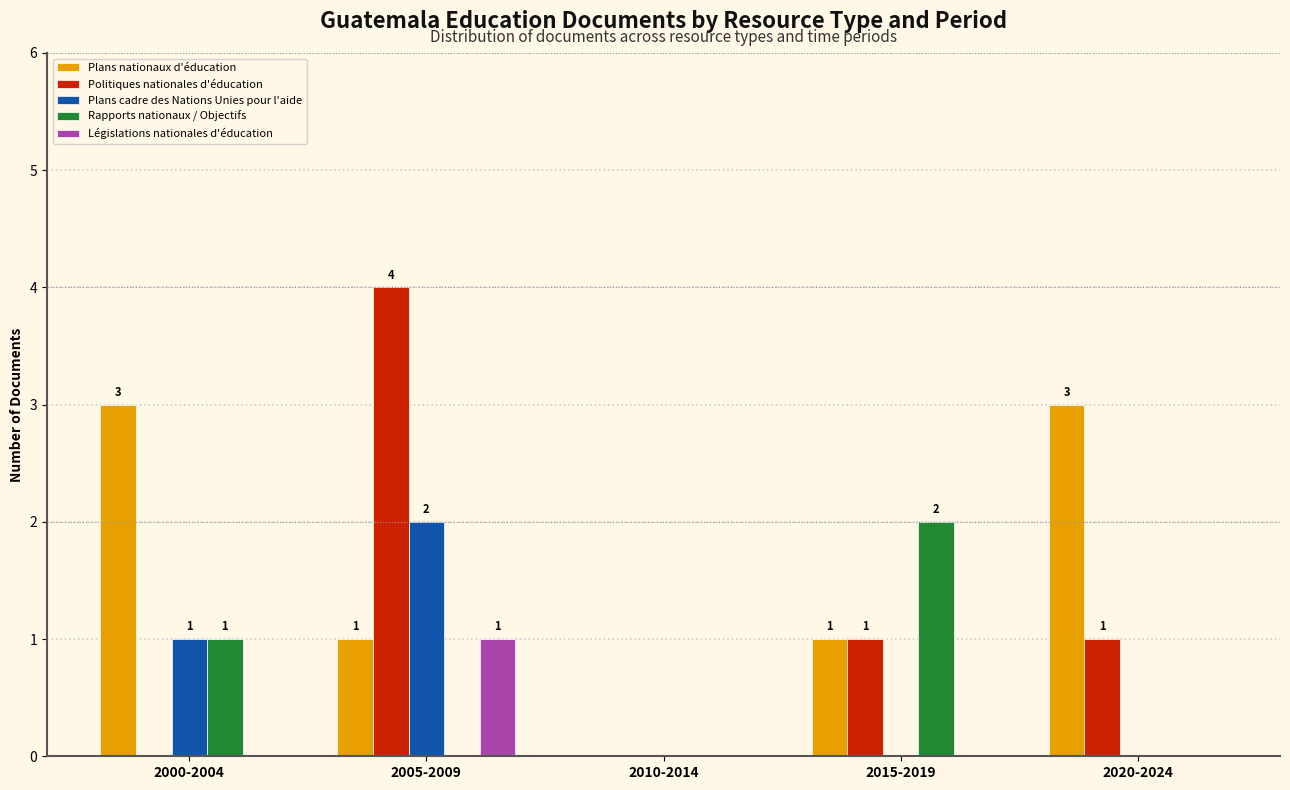

True or false: Plans nationaux d'éducation has a value of 2 at 2005-2009.

False